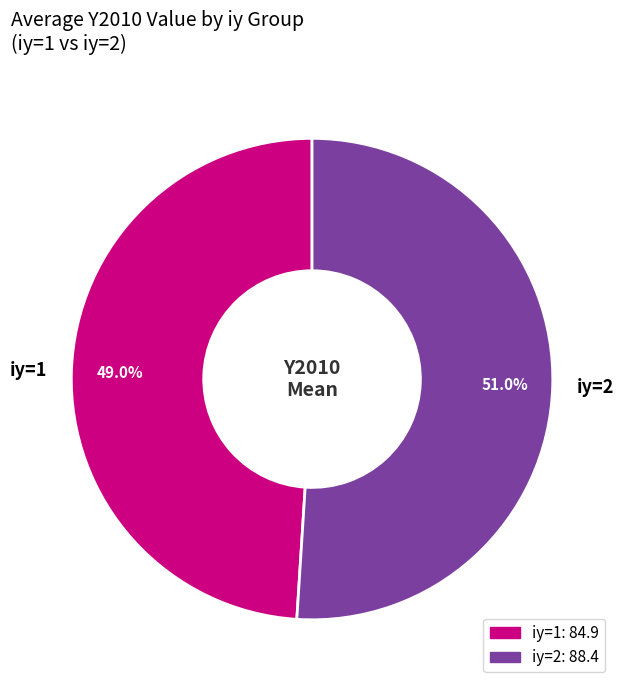

Which category accounts for the majority?

iy=2